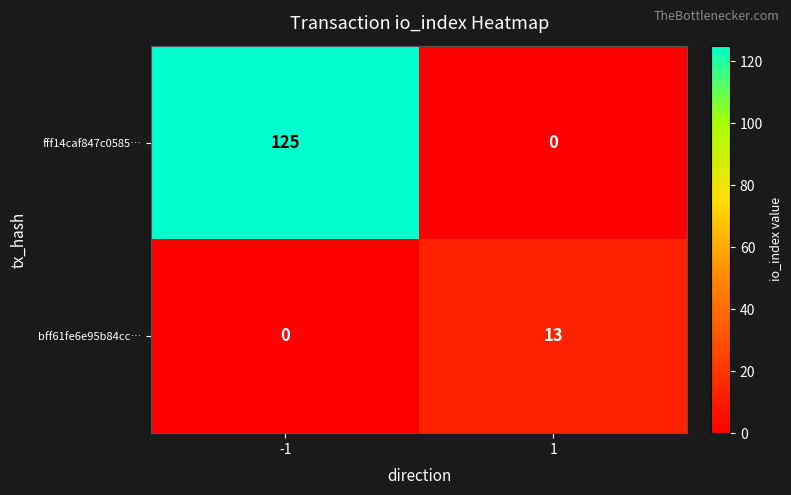

At which category does the chart reach its peak across all series?

-1